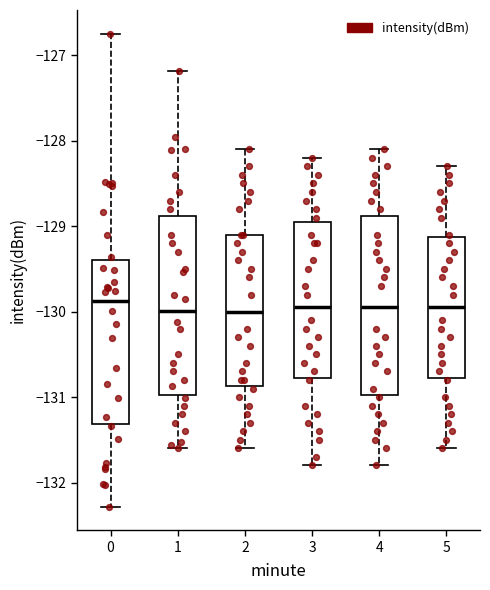

Reading left to right, transcribe this box plot: for each box, give where its median line is, the range the box spans, and where its two whiskers end, as read against the y-axis. The values are not printed on the chart, so give them approximately, as read against the axis.

0: median -129.9, box -131.3 to -129.4, whiskers -132.3 to -126.7
1: median -130.0, box -131.0 to -128.9, whiskers -131.6 to -127.2
2: median -130.0, box -130.9 to -129.1, whiskers -131.6 to -128.1
3: median -129.9, box -130.8 to -128.9, whiskers -131.8 to -128.2
4: median -129.9, box -131.0 to -128.9, whiskers -131.8 to -128.1
5: median -129.9, box -130.8 to -129.1, whiskers -131.6 to -128.3